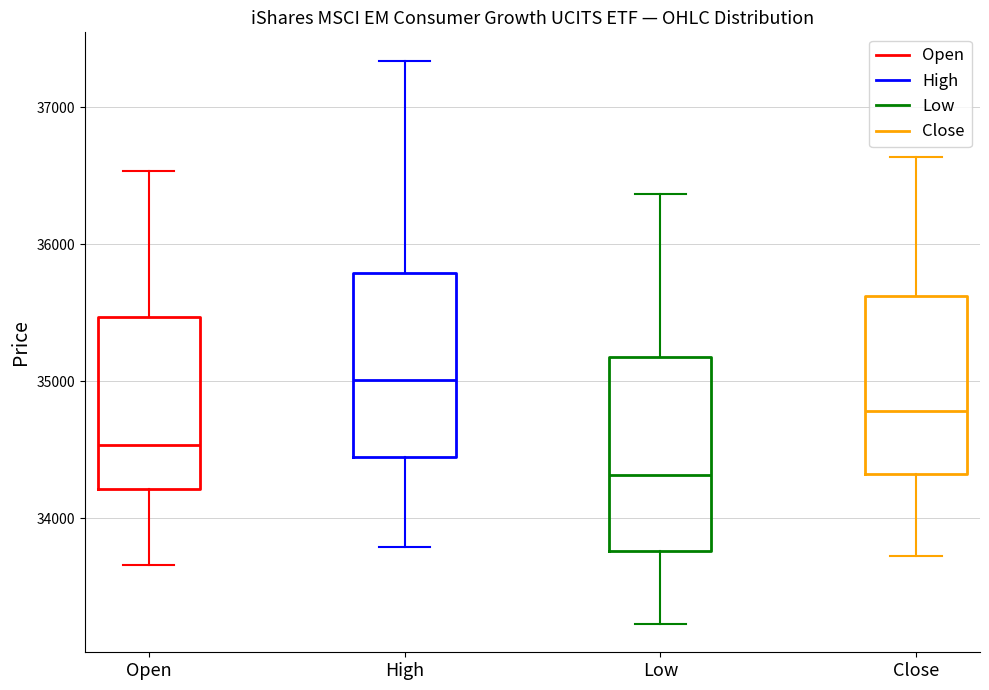

Reading left to right, transcribe this box plot: for each box, give where its median line is, the range the box spans, and where its two whiskers end, as read against the y-axis. The values are not printed on the chart, so give them approximately, as read against the axis.

Open: median 34500, box 34200 to 35500, whiskers 33700 to 36500
High: median 35000, box 34400 to 35800, whiskers 33800 to 37300
Low: median 34300, box 33800 to 35200, whiskers 33200 to 36400
Close: median 34800, box 34300 to 35600, whiskers 33700 to 36600